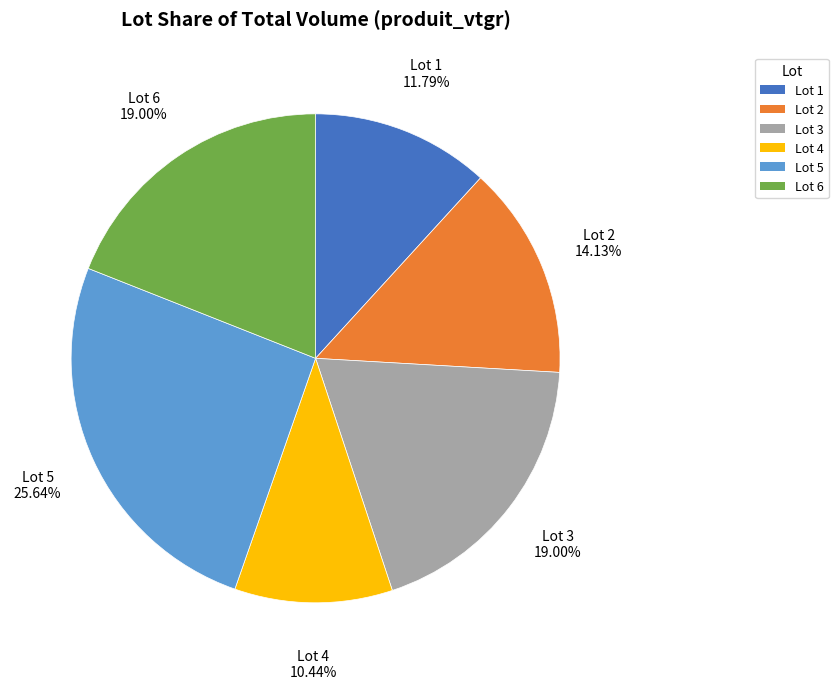

Does any single category account for the majority?

No